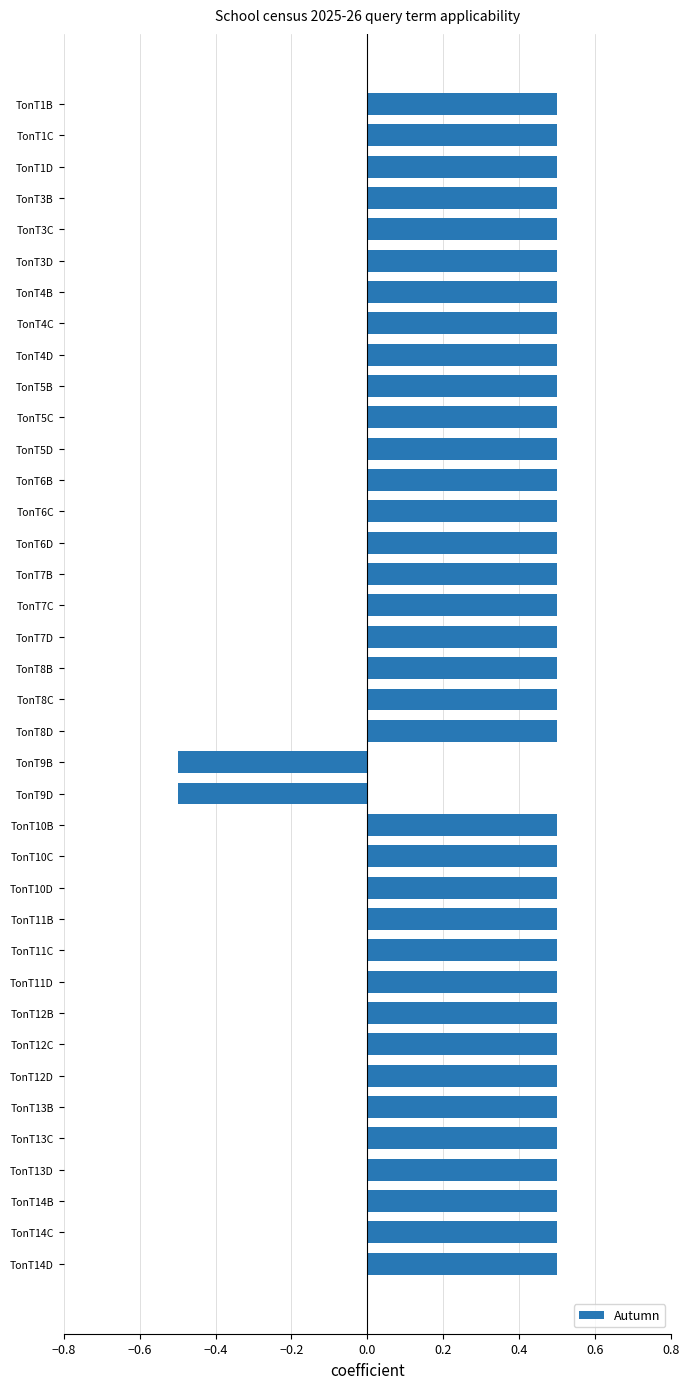

The chart shows a value of 0.3 at TonT10D. True or false?

False